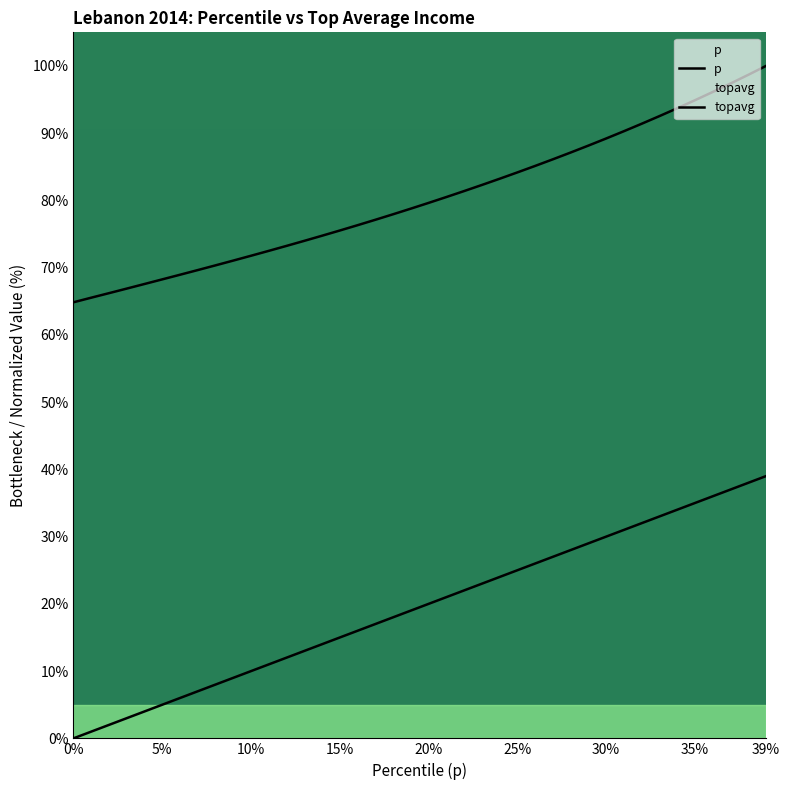

What is the label of the 25th point from the right?

15